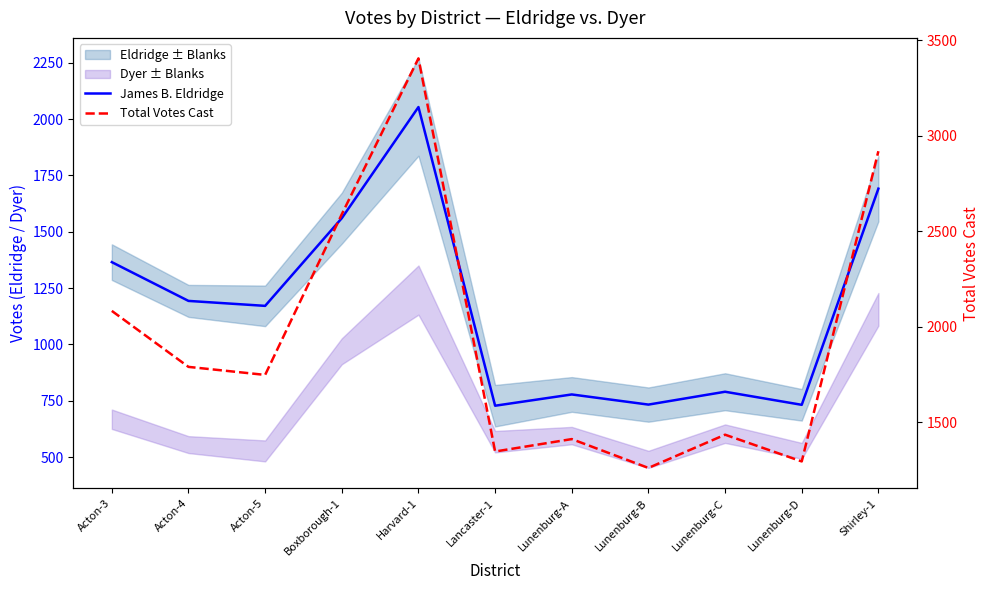

The value of James B. Eldridge at Acton-4 is 611. True or false?

False